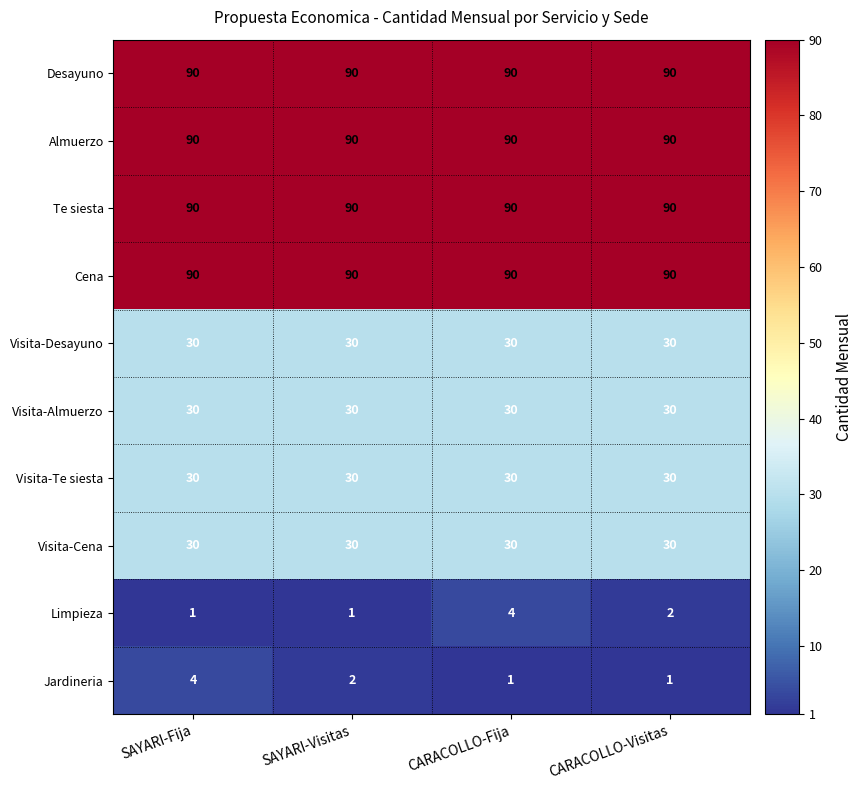

What is the maximum value for Desayuno?

90